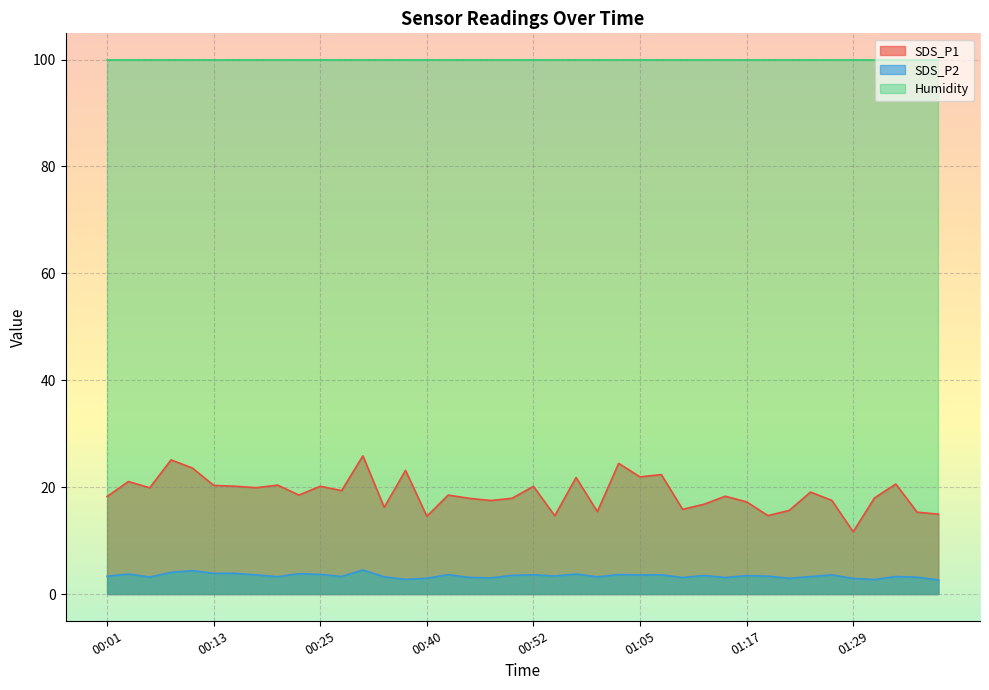

Rank the series by their average value, from lowest to highest.

SDS_P2, SDS_P1, Humidity